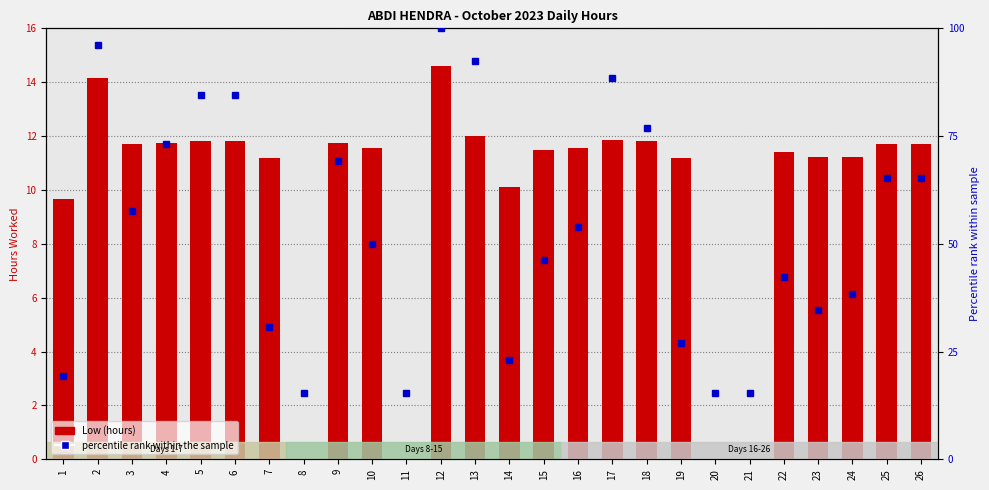

What is the difference between the maximum and minimum values in the percentile rank within the sample series?

84.6